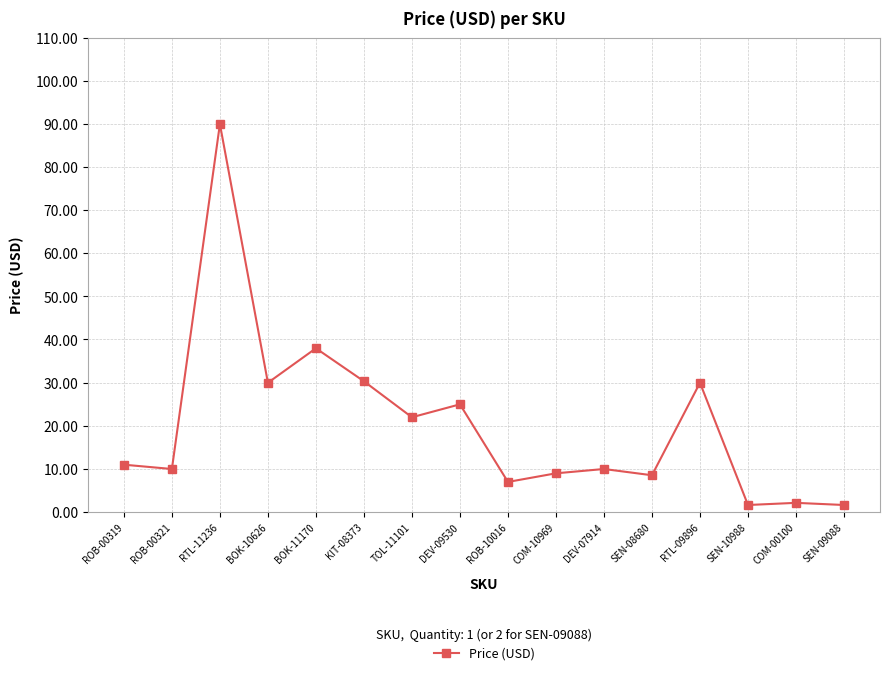

Count the number of data series in this chart.

1